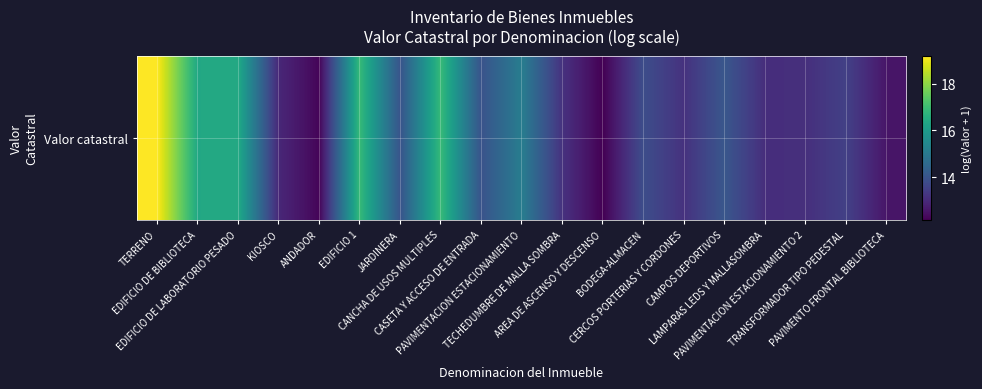

Reading right to left, extract all data points from this chart.

12.6	13.5	13.1	13.1	14.0	13.2	13.8	12.2	13.2	15.1	14.0	16.9	14.0	16.9	12.2	12.9	16.4	16.4	19.2